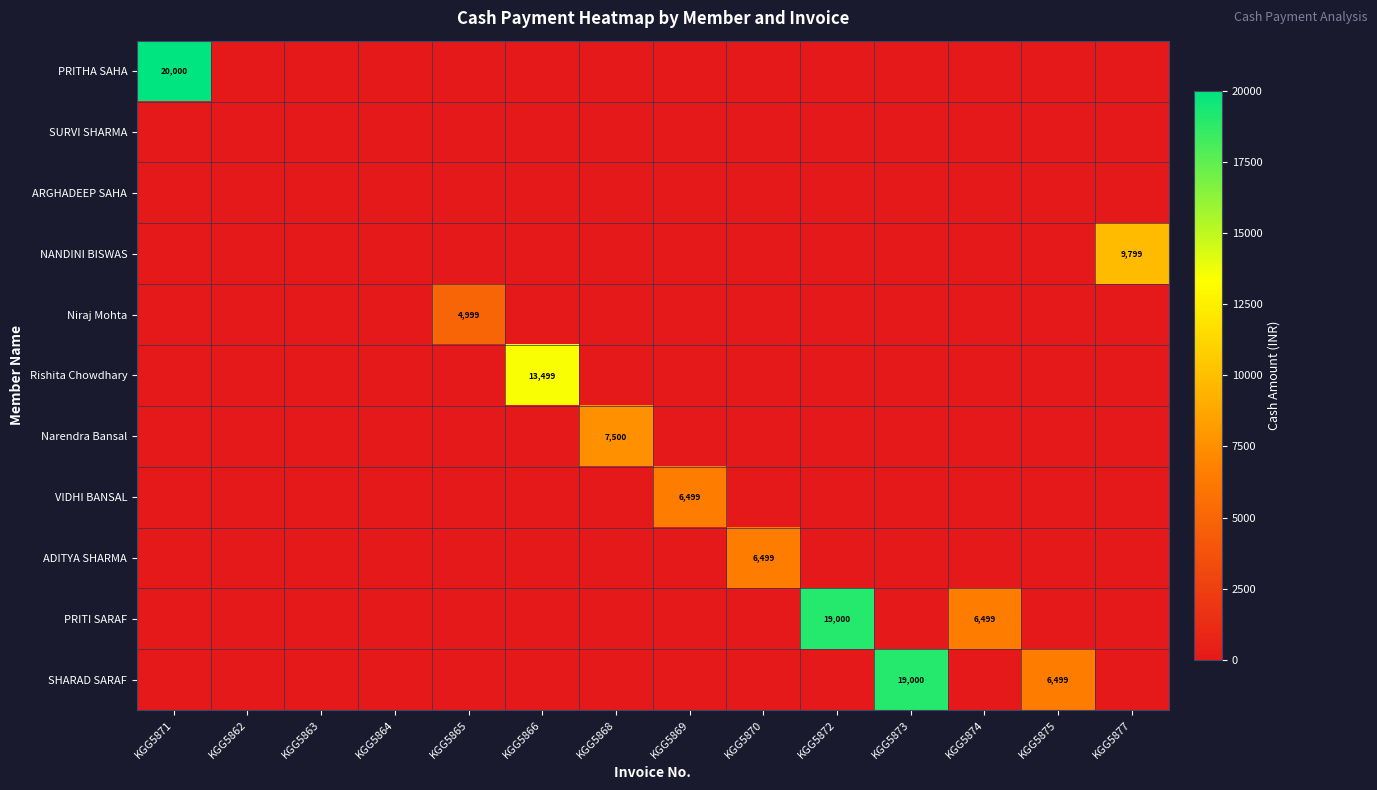

At which category is the sum across all series the highest?

KGG5871